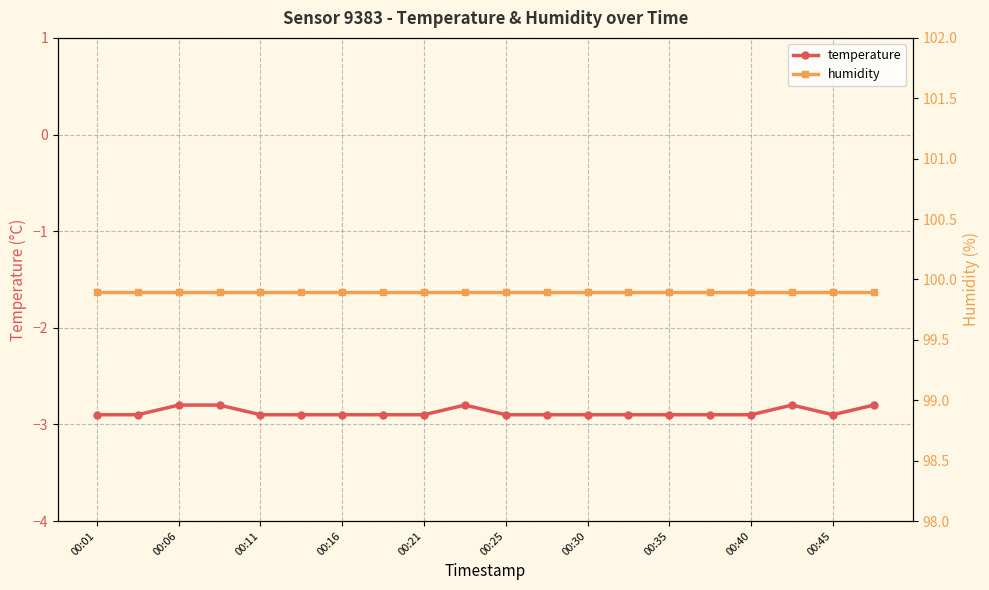

Rank the series by their maximum value, from highest to lowest.

humidity, temperature